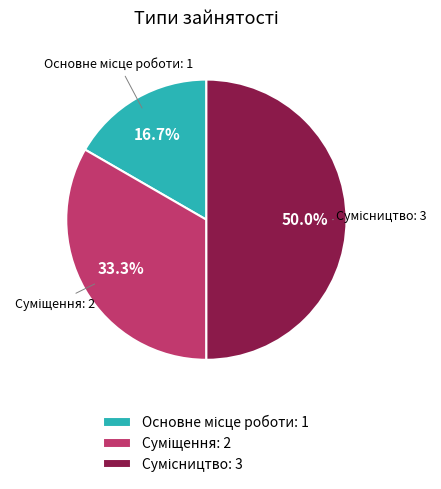

How many segments does this pie chart have?

3